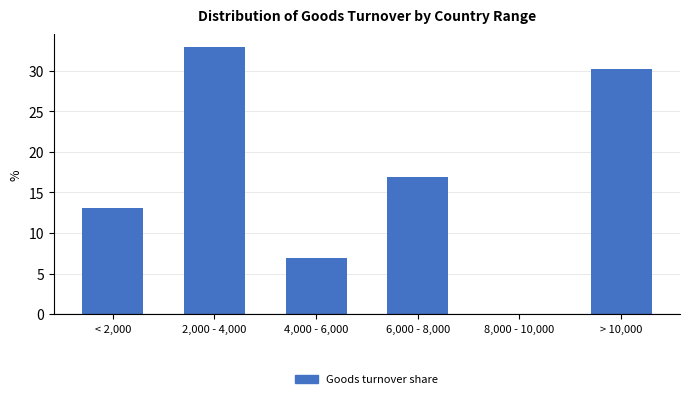

Reading right to left, extract all data points from this chart.

> 10,000=30.2	8,000 - 10,000=0.0	6,000 - 8,000=17.0	4,000 - 6,000=7.0	2,000 - 4,000=32.9	< 2,000=13.0